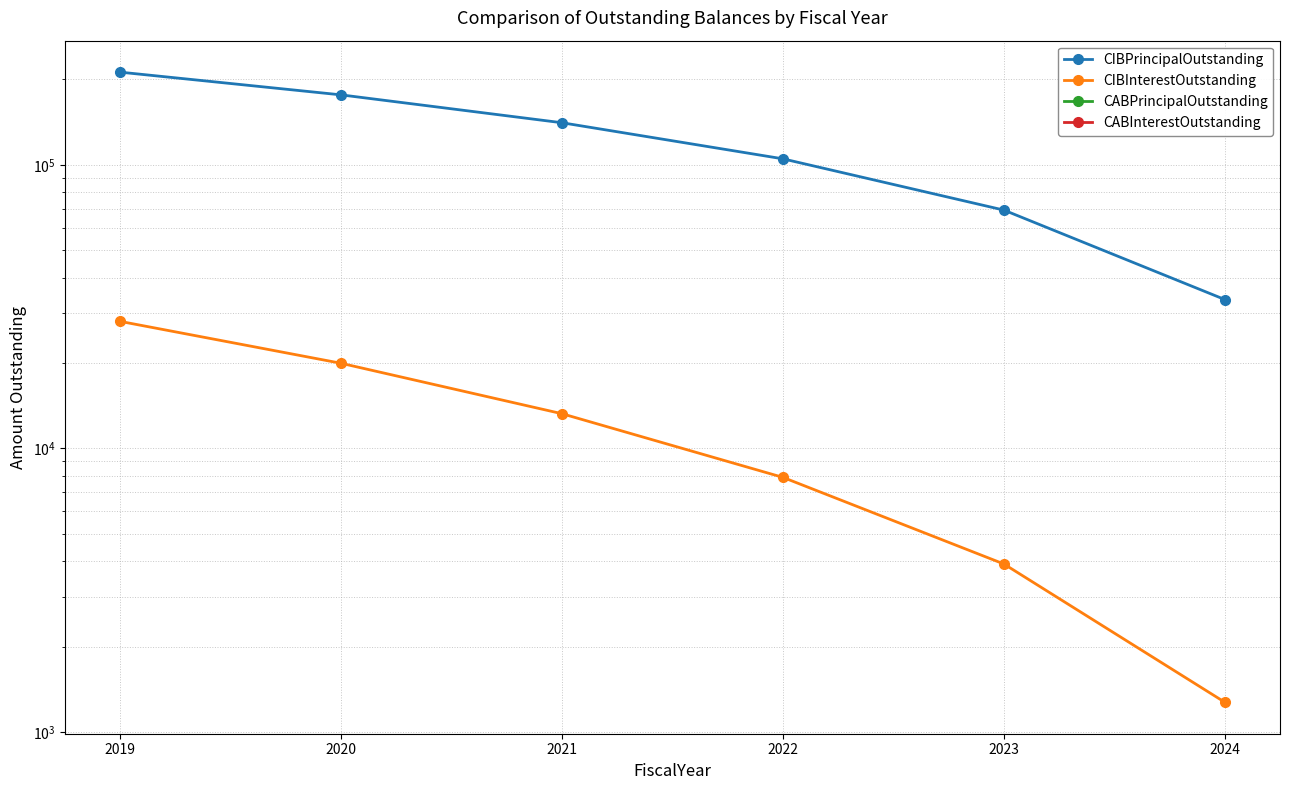

How many lines are shown in the chart?

4